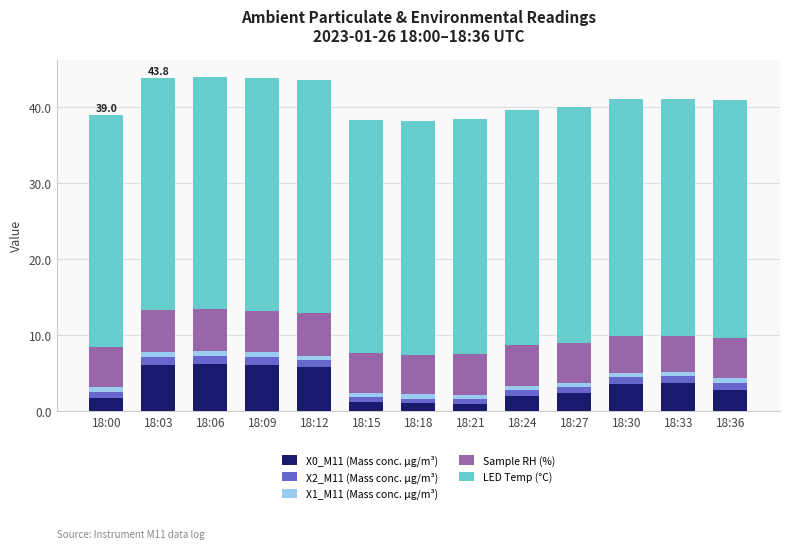

What is the maximum value for X0_M11 (Mass conc. μg/m³)?

6.1